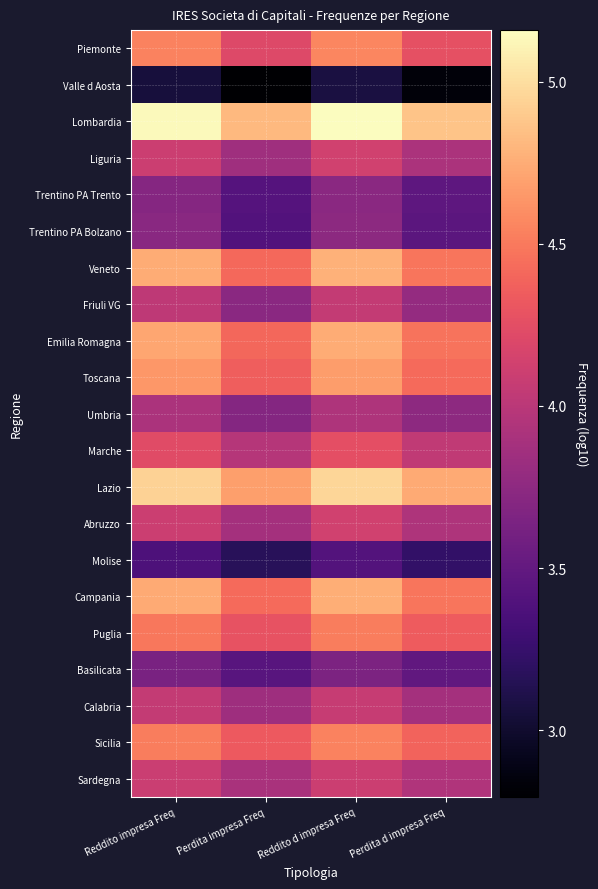

What is the spread (max minus min) of values at Perdita d impresa Freq?

2.0